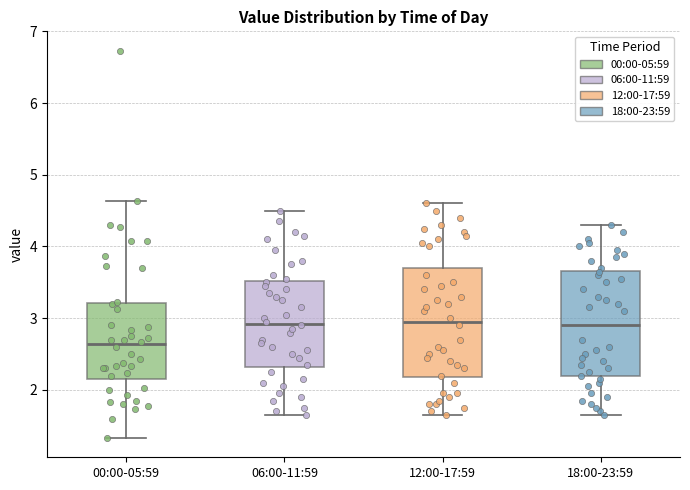

Where does the median line of the box for 12:00-17:59 sit on the y-axis? The values are not printed on the chart, so give them approximately, as read against the axis.

3.0